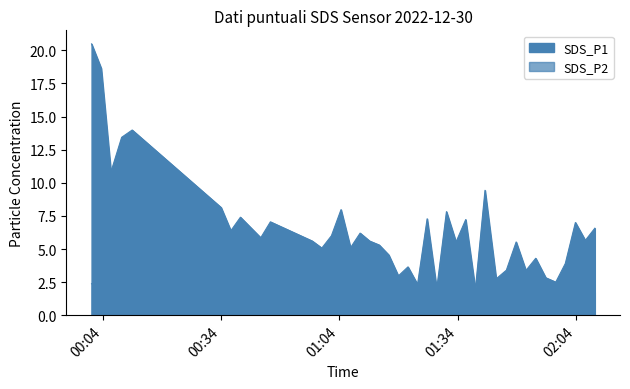

At which category does the chart reach its peak across all series?

00:04